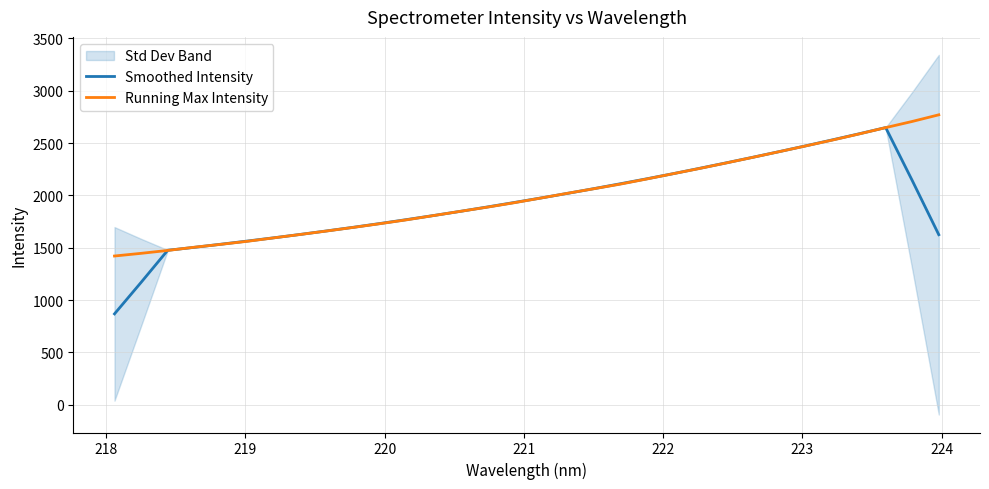

Does the chart have visible grid lines?

Yes